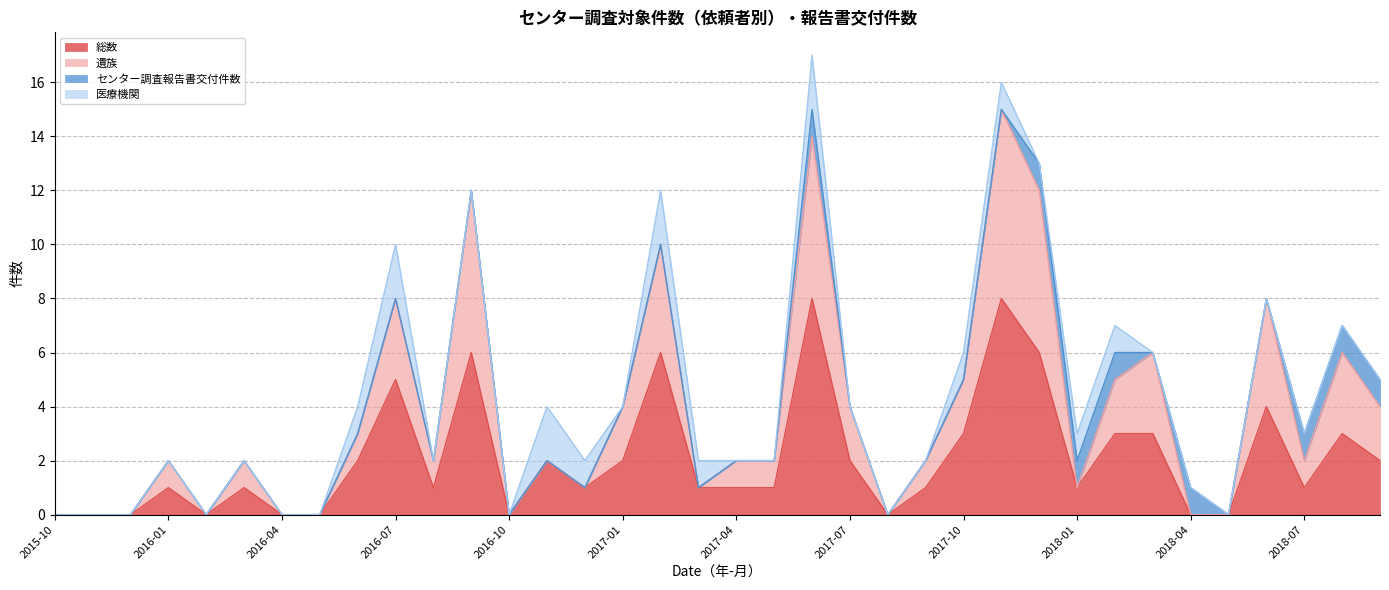

True or false: 遺族 and 総数 cross at least once.

False